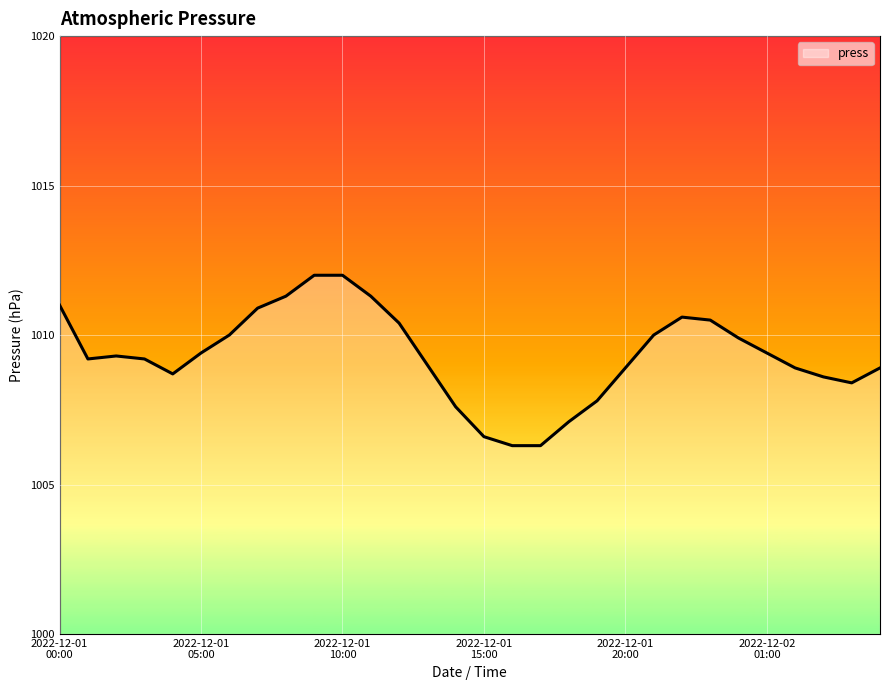

What is the difference between the maximum and minimum values?

5.7